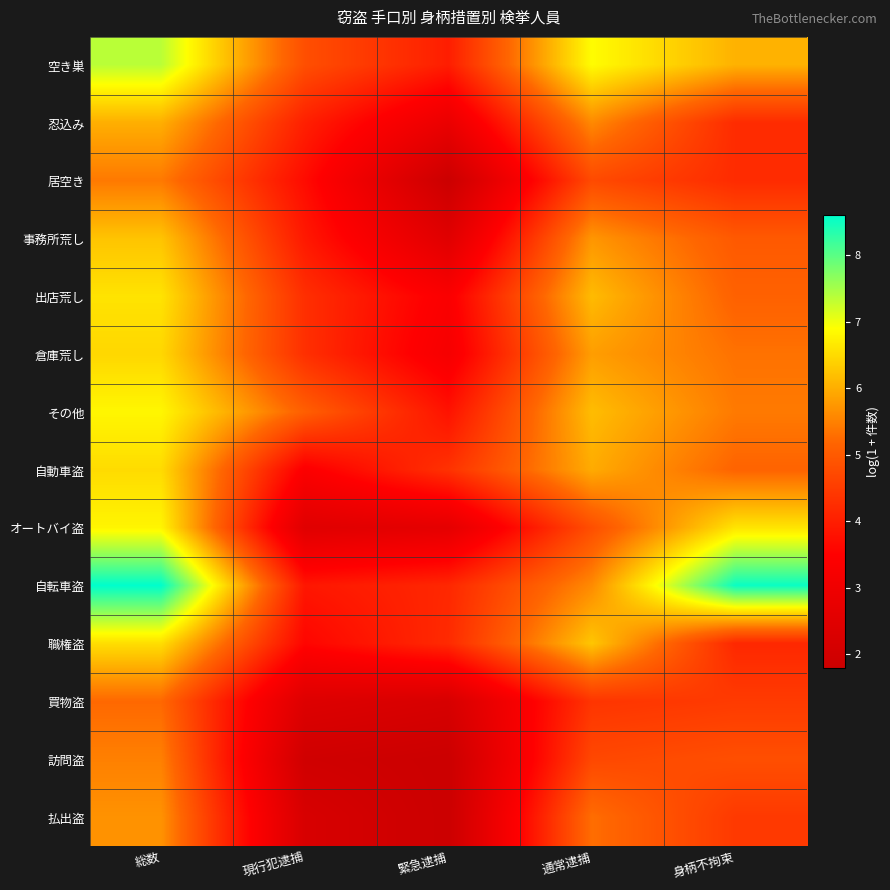

Count the number of categories in the chart.

5